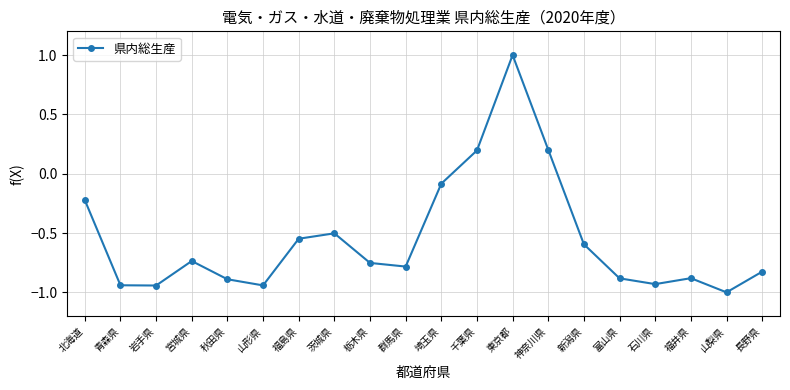

Where does the data first go above 0?

千葉県